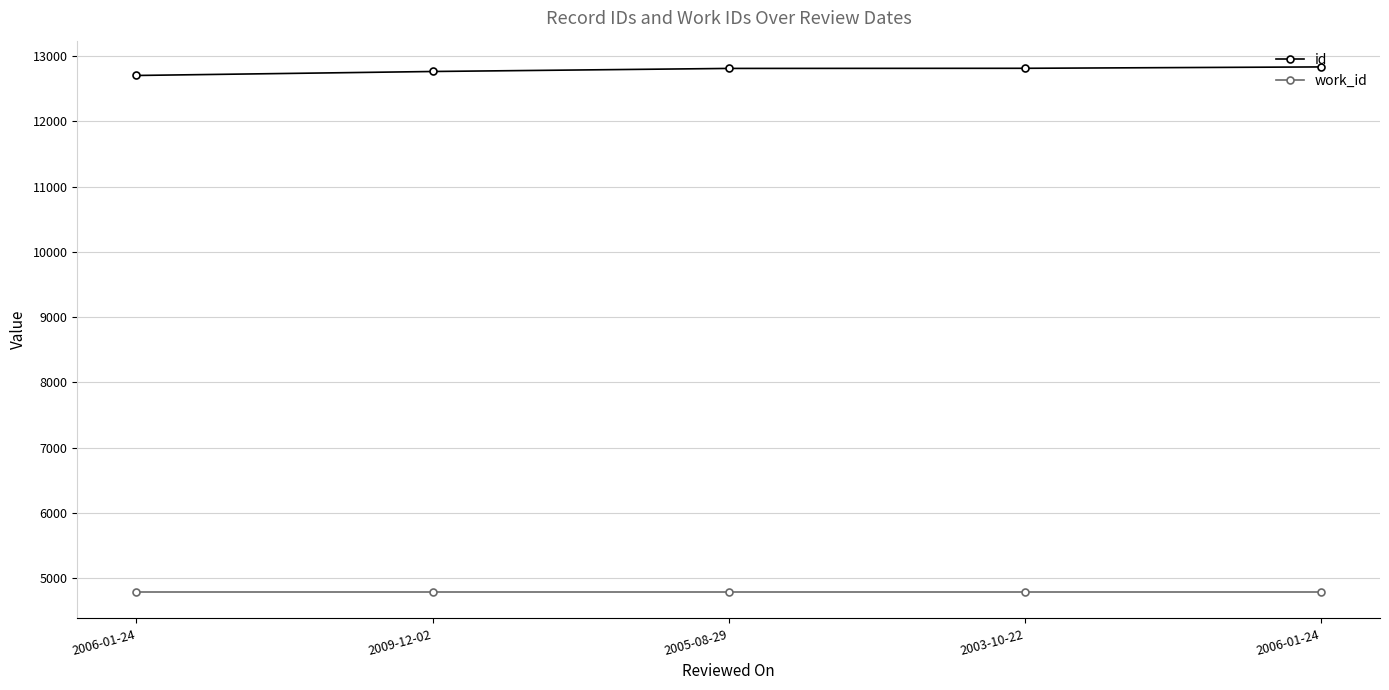

List the labels in order of id value, largest first.

2006-01-24, 2003-10-22, 2005-08-29, 2009-12-02, 2006-01-24